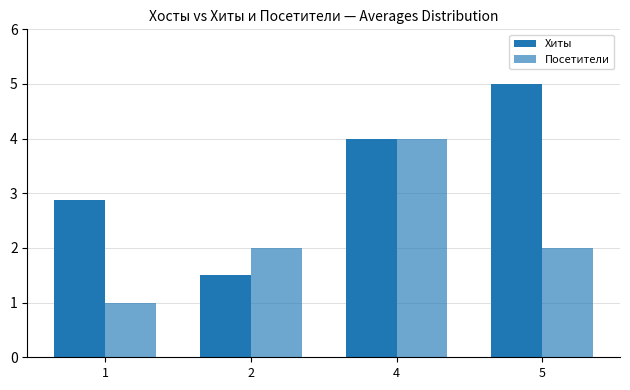

How many series are shown in this chart?

2